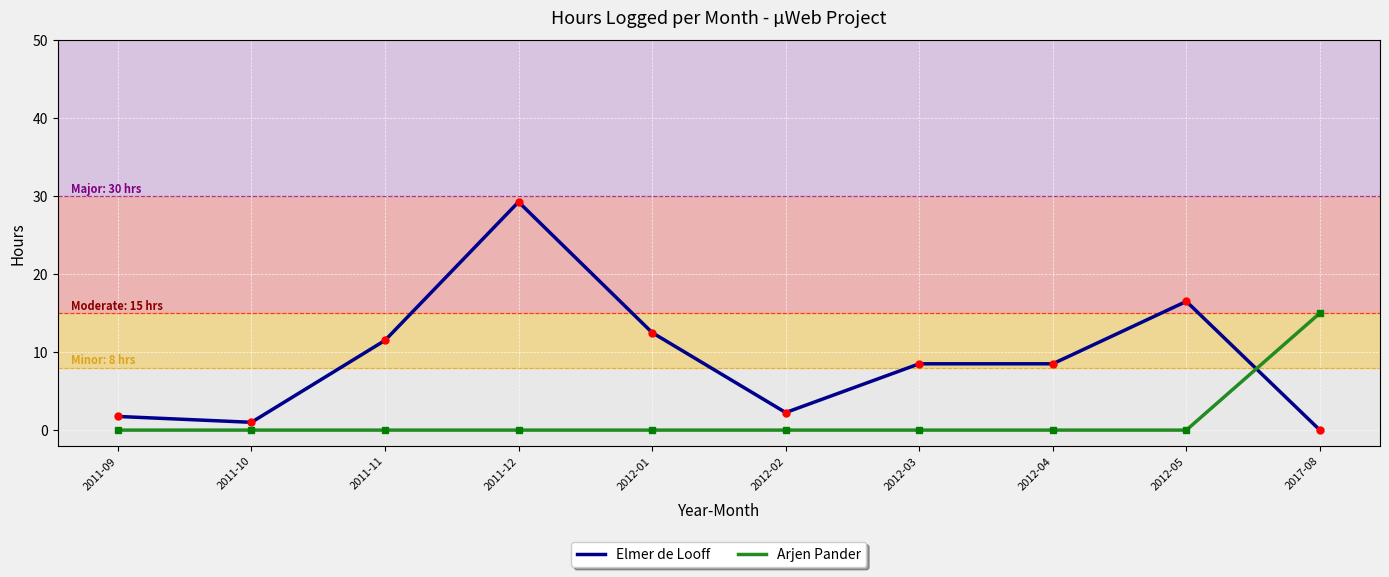

What position from the right is 2012-05?

2